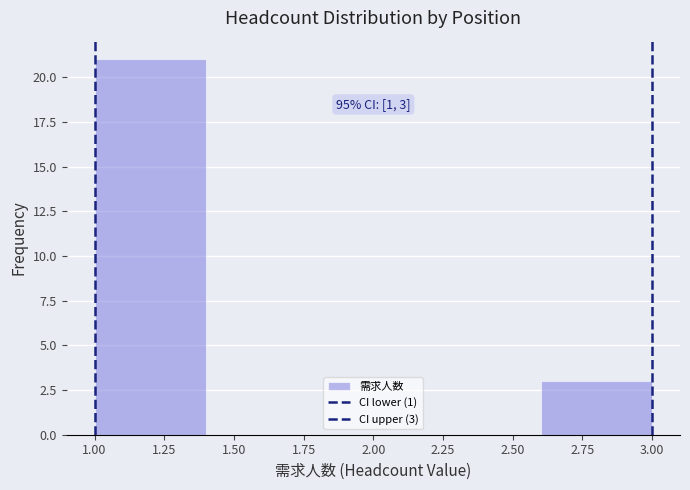

Over which range of the x-axis is the bar tallest?

1.0 to 1.4